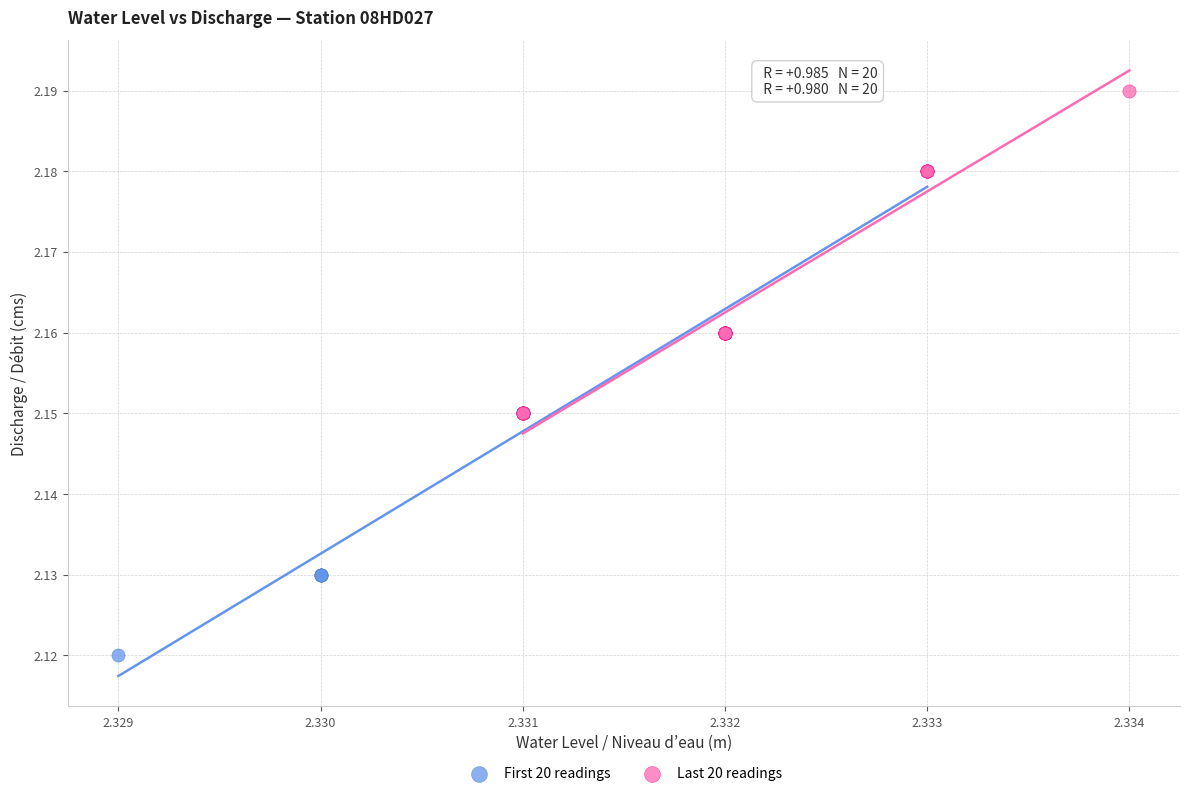

Which series has the widest spread of Y values?

First 20 readings